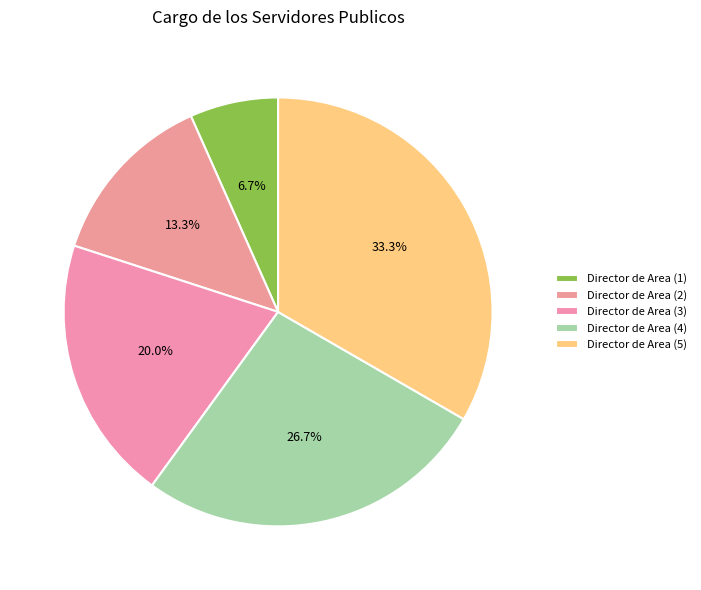

Count the number of slices in the pie.

5